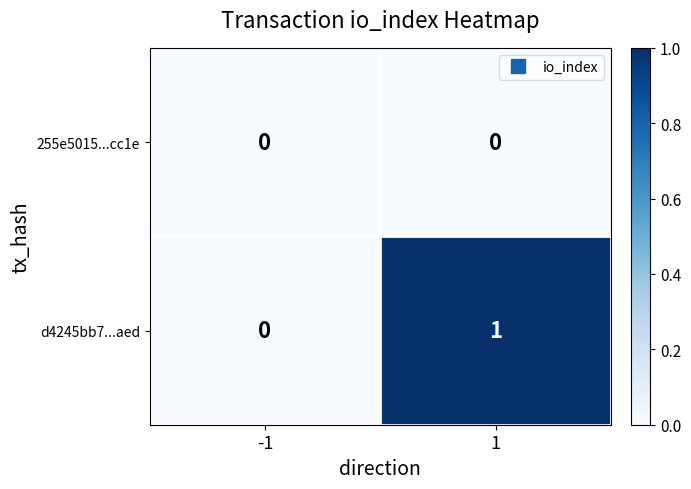

Reading left to right, what are all the values shown in this chart?

255e5015...cc1e: 0	0
d4245bb7...aed: 0	1